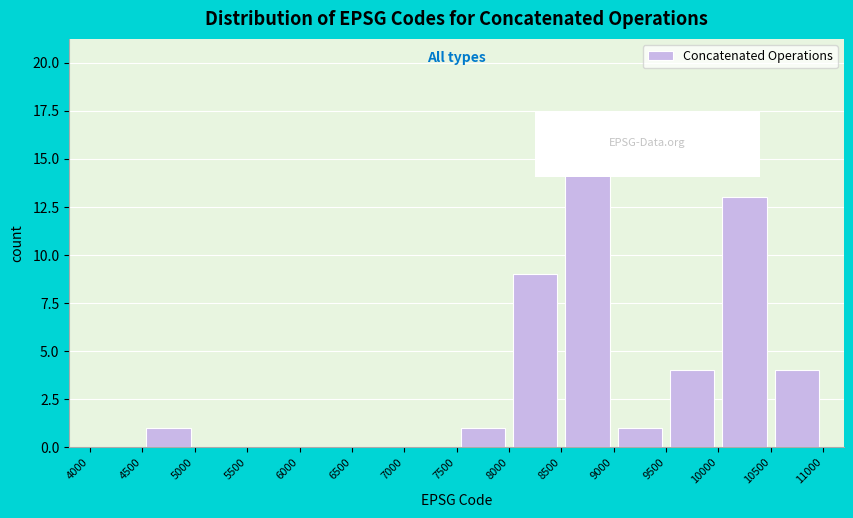

Reading left to right, transcribe this chart: for each bar, give the range it covers on the x-axis and its height. The values are not printed on the chart, so give them approximately, as read against the axis.

4000 to 4500: 0
4500 to 5000: 1
5000 to 5500: 0
5500 to 6000: 0
6000 to 6500: 0
6500 to 7000: 0
7000 to 7500: 0
7500 to 8000: 1
8000 to 8500: 9
8500 to 9000: 17
9000 to 9500: 1
9500 to 10000: 4
10000 to 10500: 13
10500 to 11000: 4